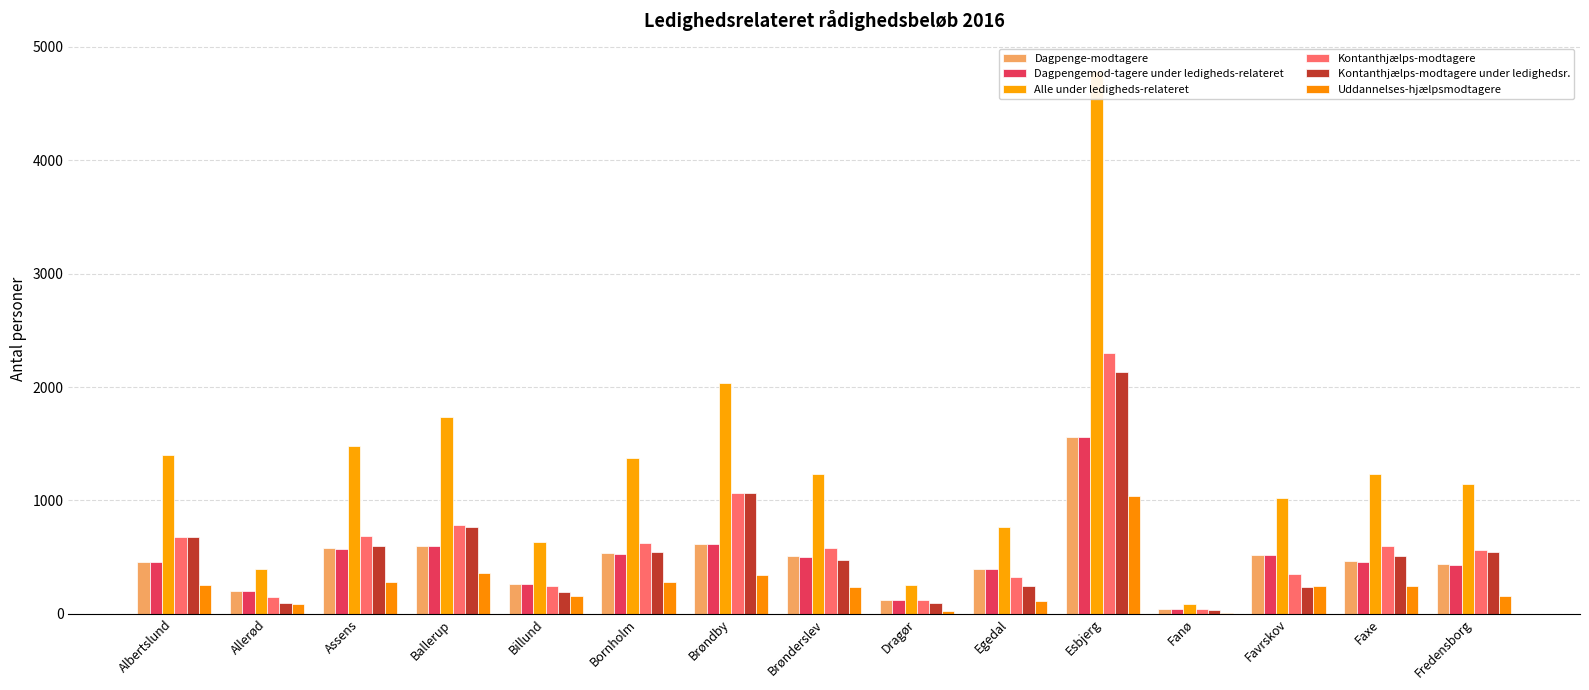

What is the total value across all series at Bornholm?

3891